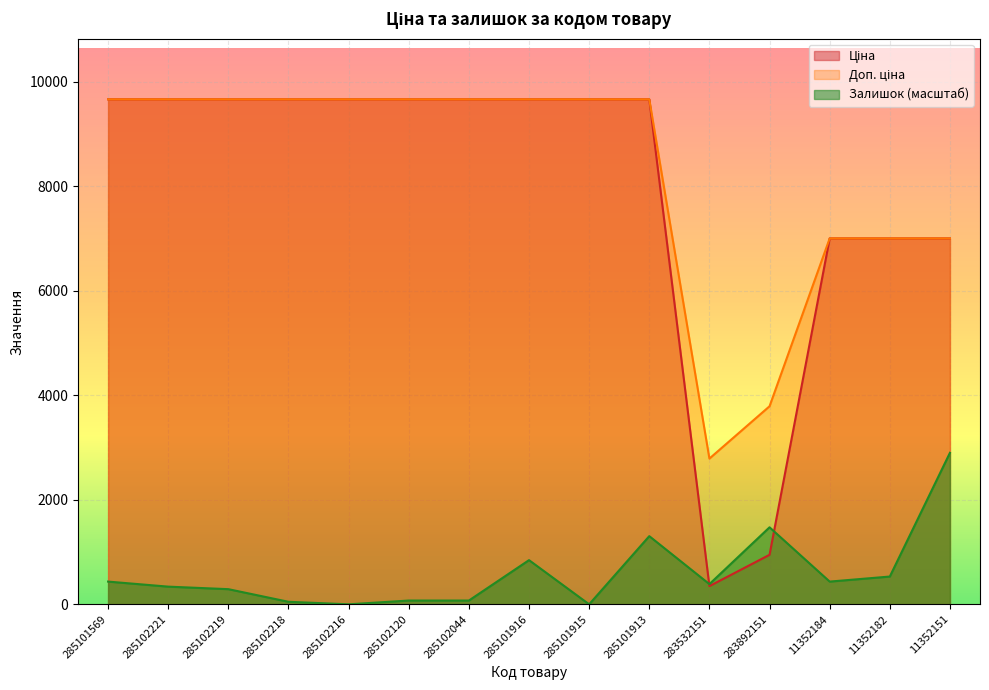

What is the label of the 14th point from the left?

11352182